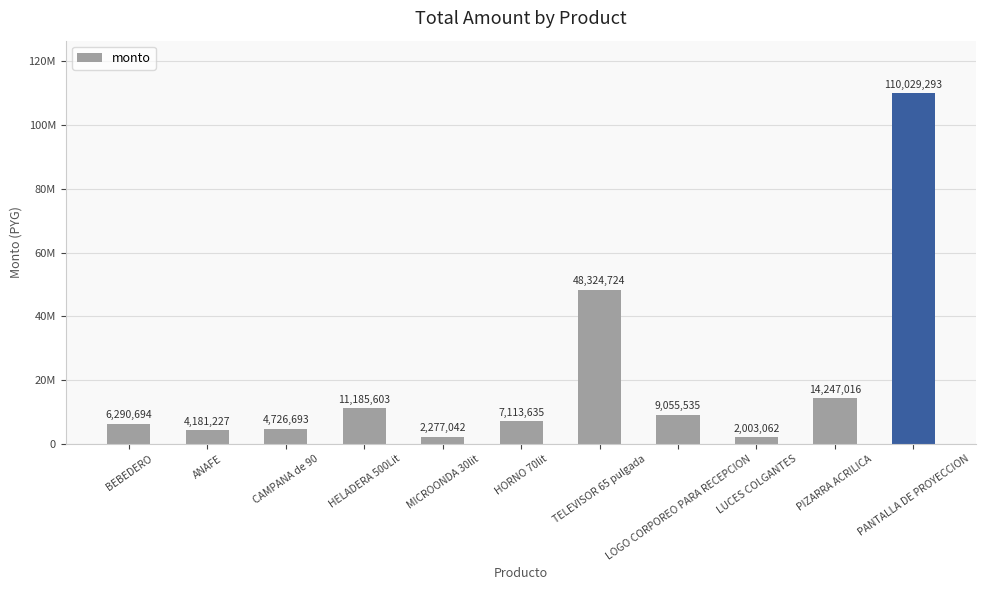

What is the change in value from ANAFE to CAMPANA de 90?

+545466